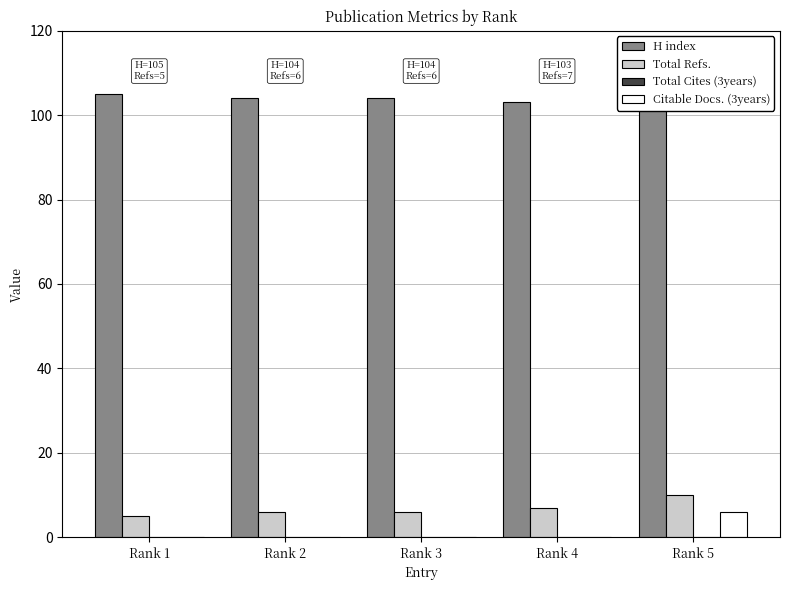

Which has a higher value, Rank 5 or Rank 2?

Rank 2